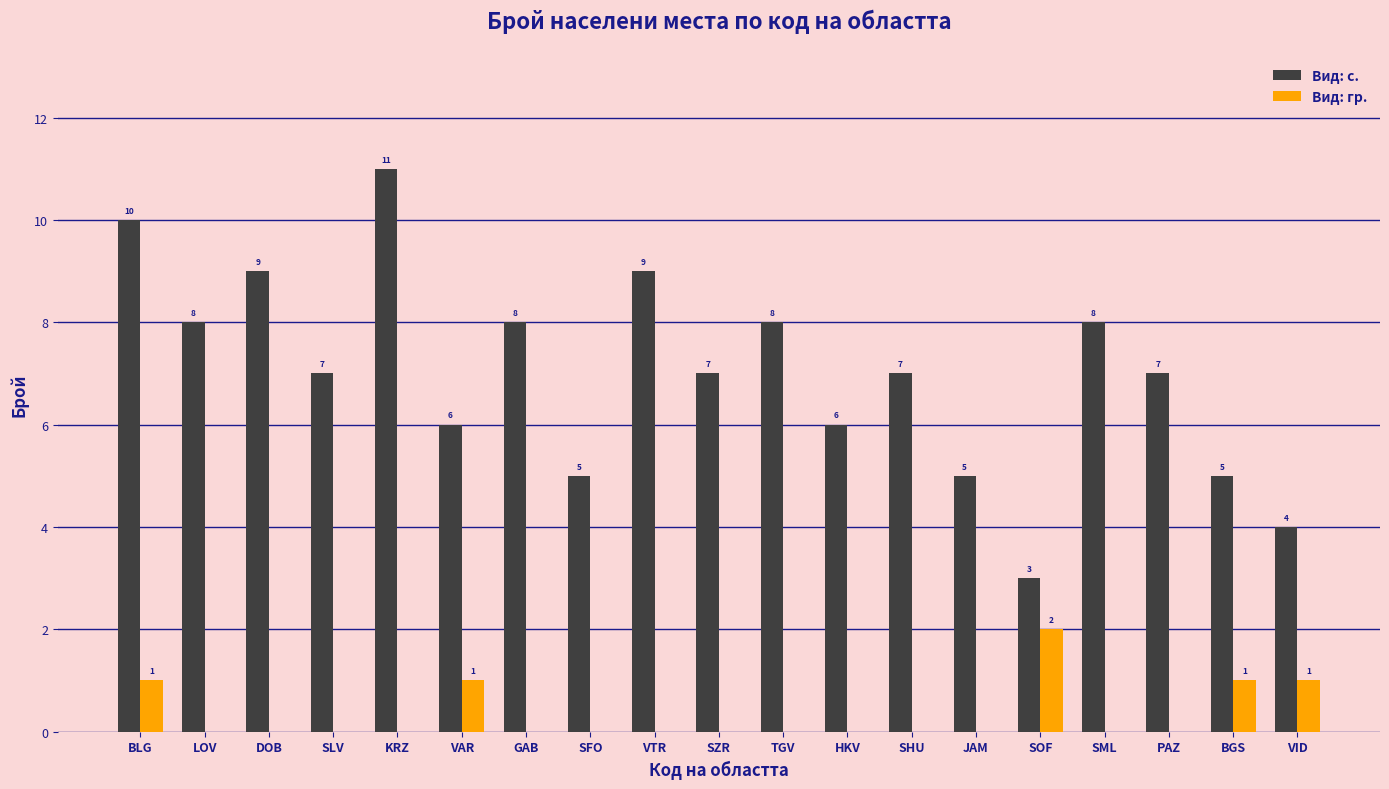

What is the total value across all series at TGV?

8